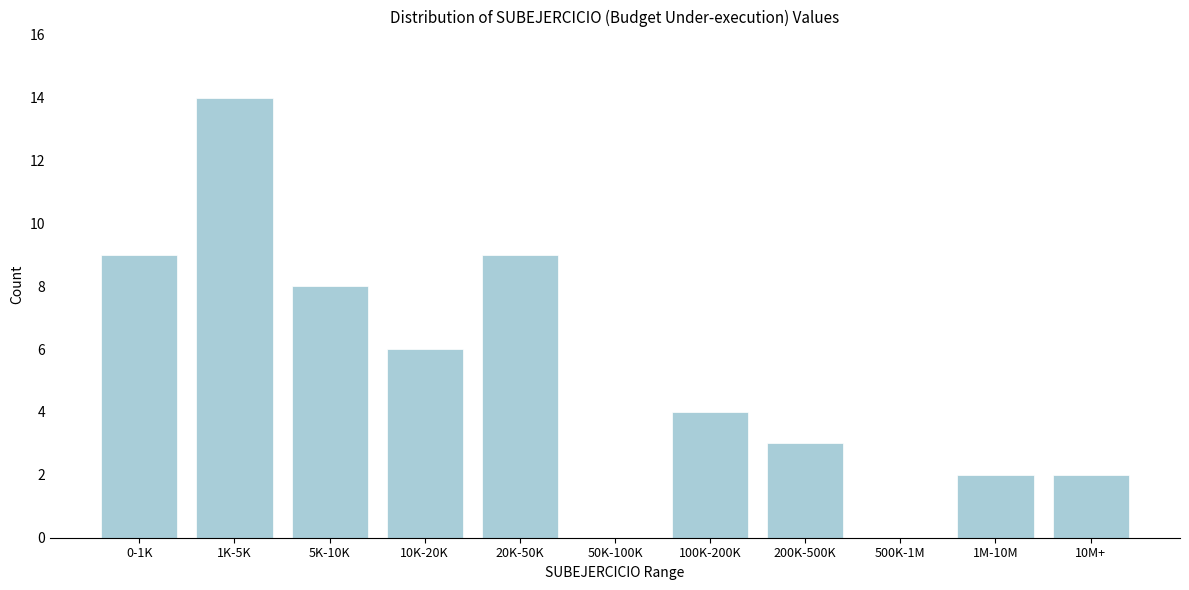

Reading right to left, transcribe all the data shown in this chart.

10M+=2	1M-10M=2	500K-1M=0	200K-500K=3	100K-200K=4	50K-100K=0	20K-50K=9	10K-20K=6	5K-10K=8	1K-5K=14	0-1K=9